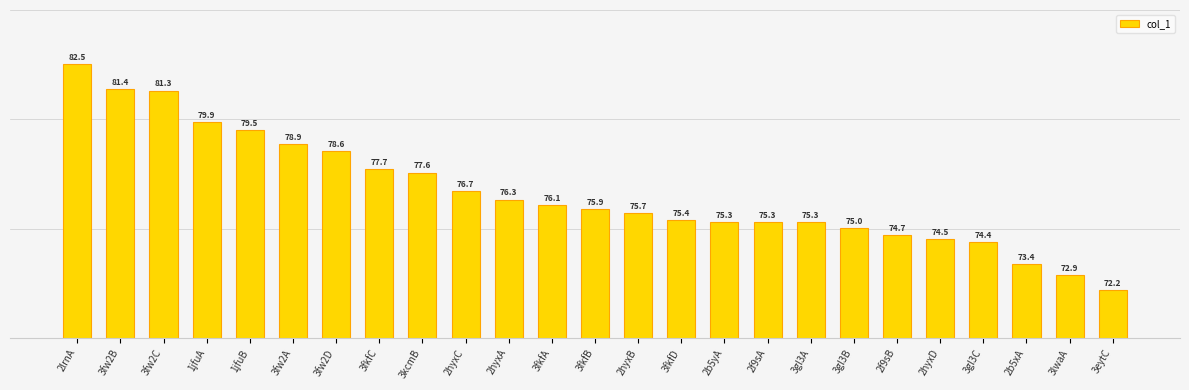

Which has a higher value, 3fkfB or 3fkfA?

3fkfA